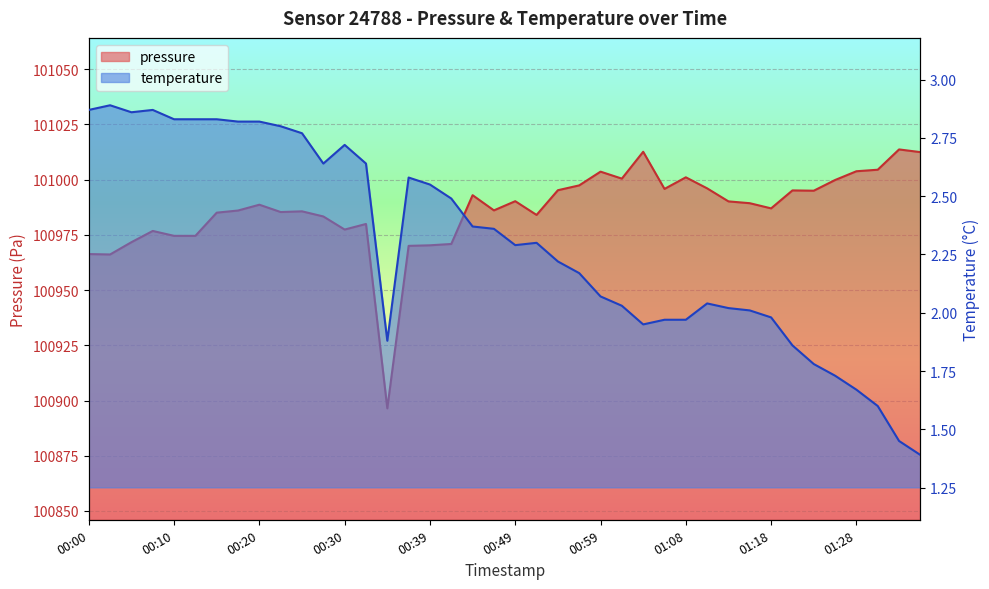

What is the maximum value for temperature?

2.9